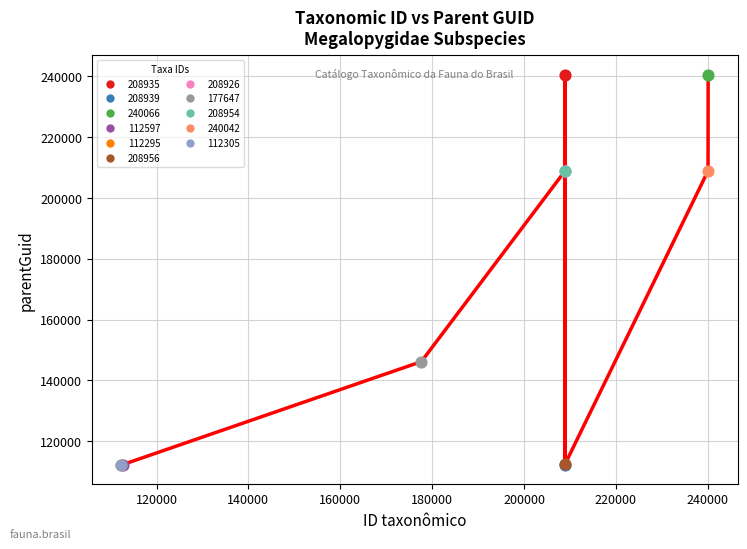

What are all the series names shown in the legend?

208935, 208939, 240066, 112597, 112295, 208956, 208926, 177647, 208954, 240042, 112305